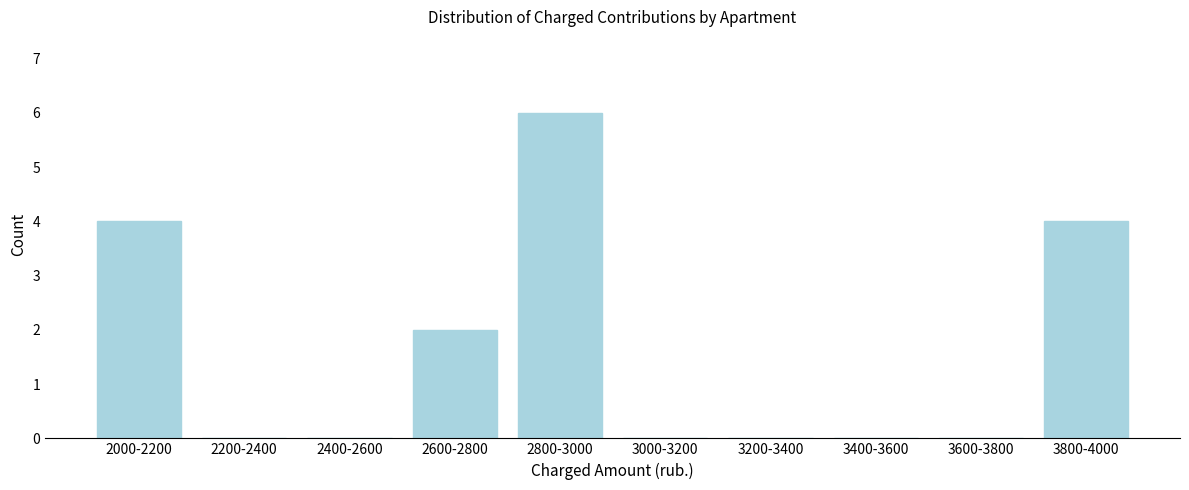

Reading right to left, what are all the values shown in this chart?

3800-4000=4	3600-3800=0	3400-3600=0	3200-3400=0	3000-3200=0	2800-3000=6	2600-2800=2	2400-2600=0	2200-2400=0	2000-2200=4